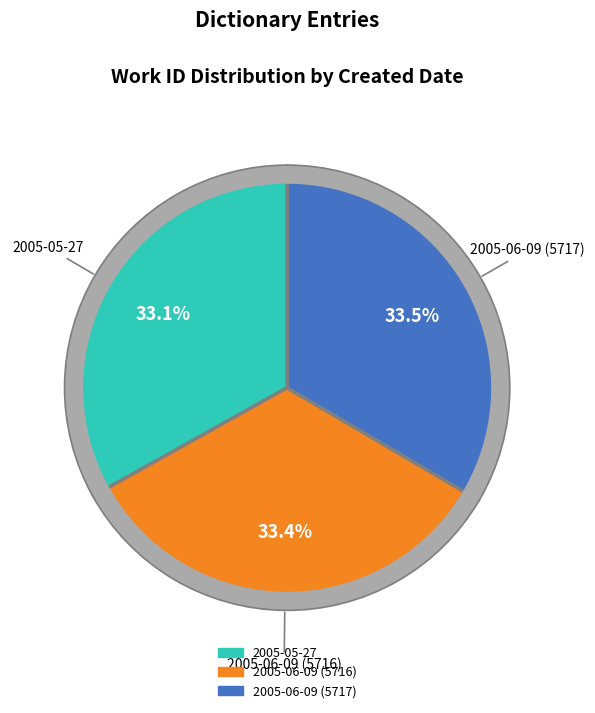

Is there a majority slice in this chart?

No